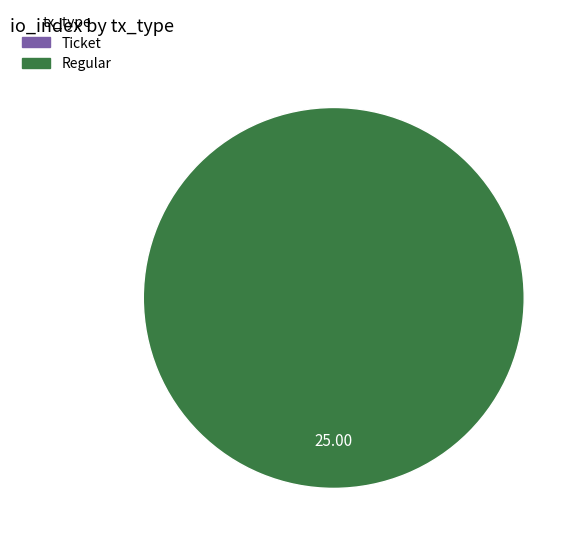

Between Regular and Ticket, which is larger?

Regular